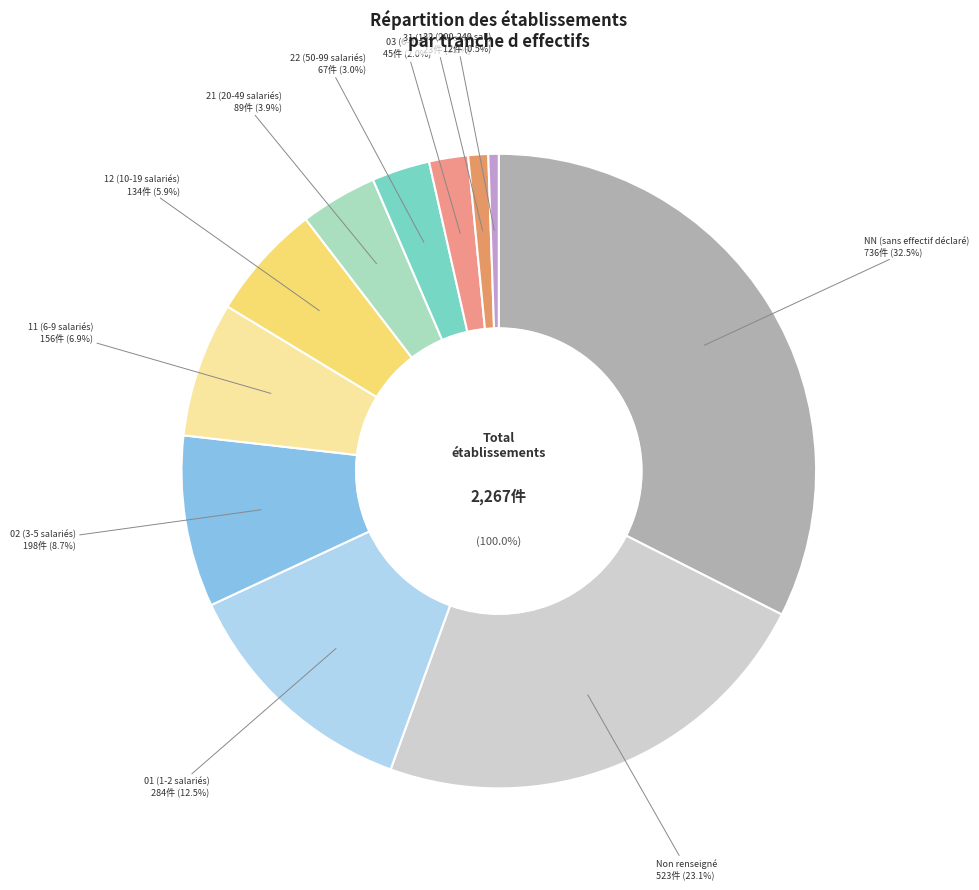

How many slices are in this pie chart?

11